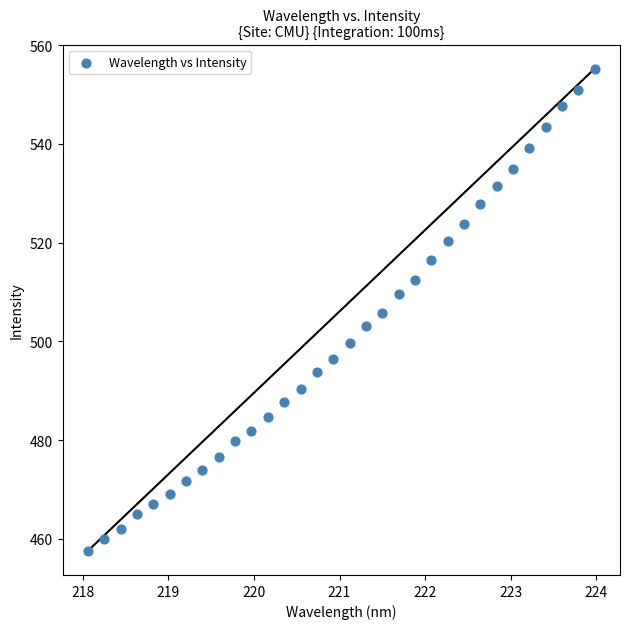

What is the range of X values (max minus min)?

5.9